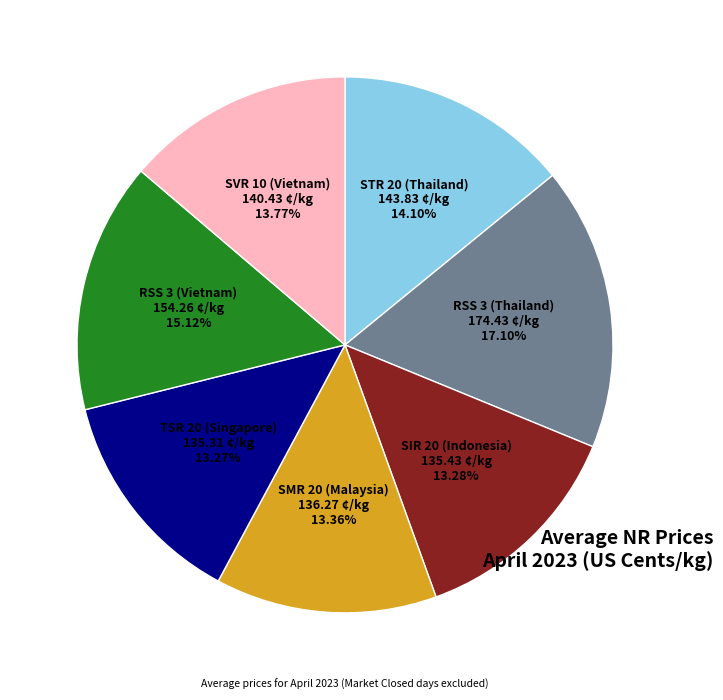

How many segments does this pie chart have?

7